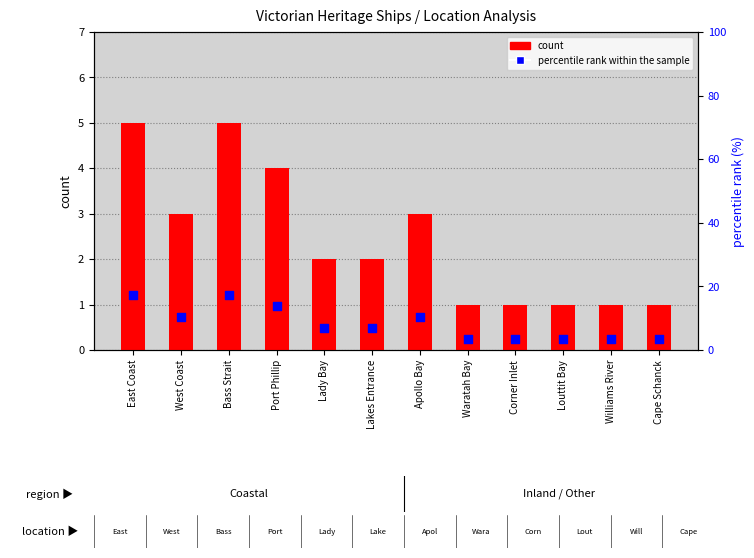

Which series contains the lowest Y value?

count